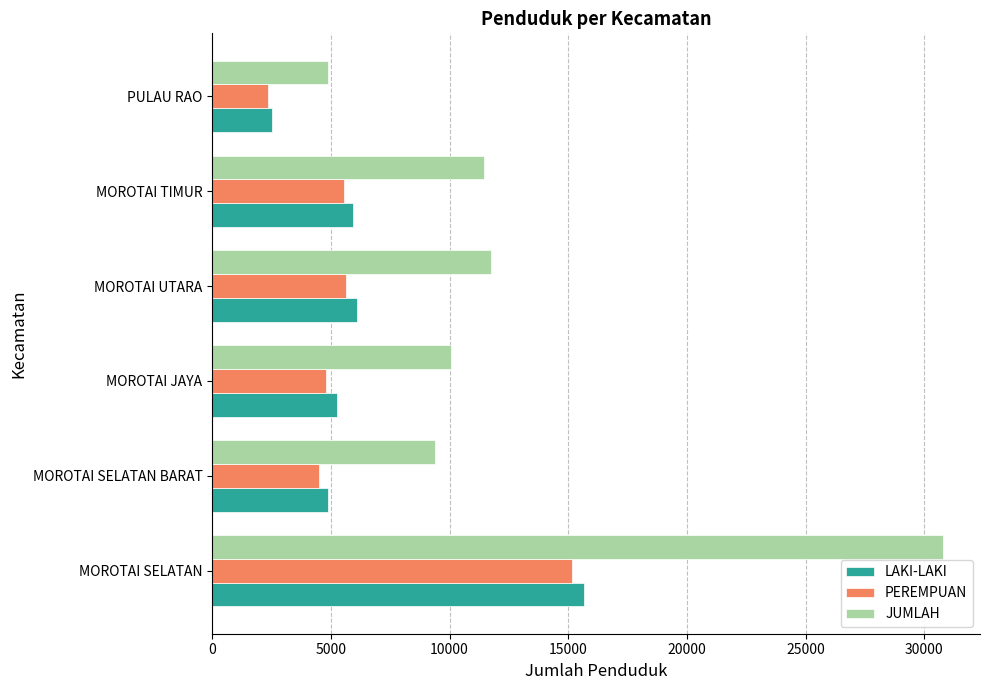

What is the difference between the LAKI-LAKI values at MOROTAI SELATAN and MOROTAI UTARA?

9564